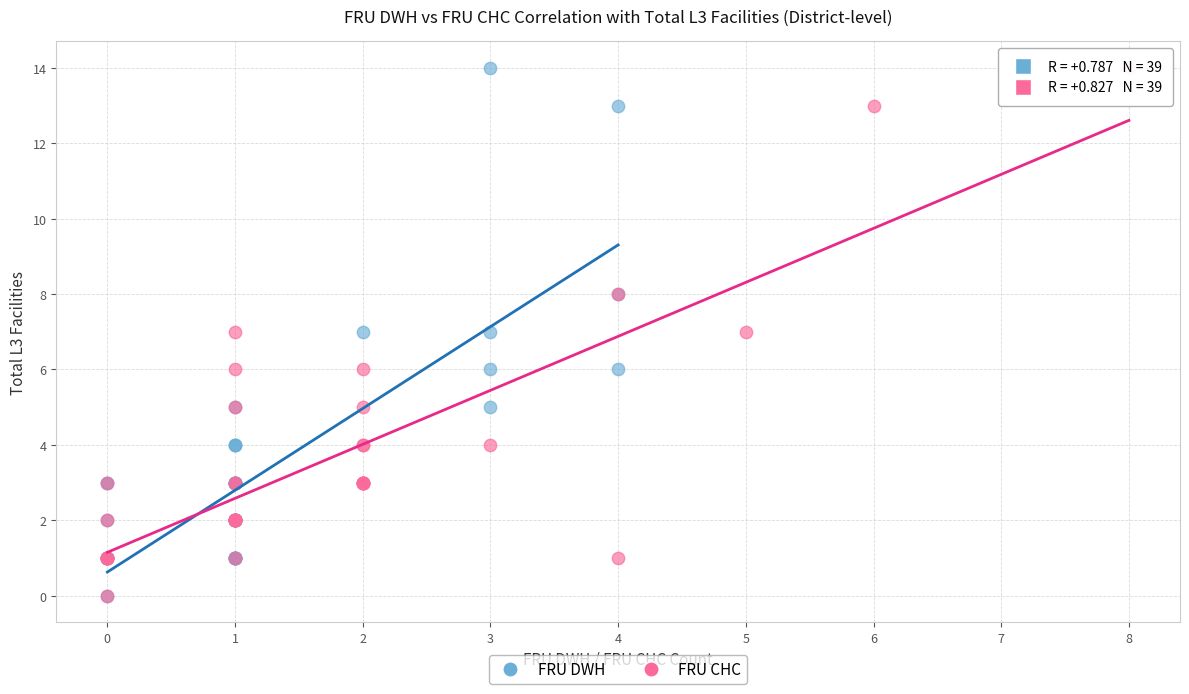

What are all the series names shown in the legend?

FRU DWH, FRU CHC